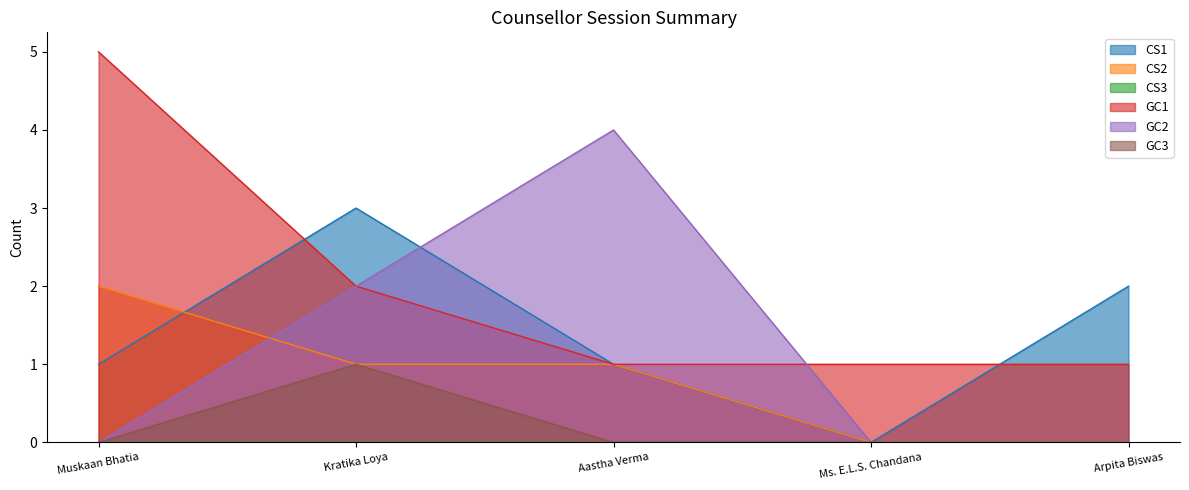

At which category is the sum across all series the highest?

Kratika Loya